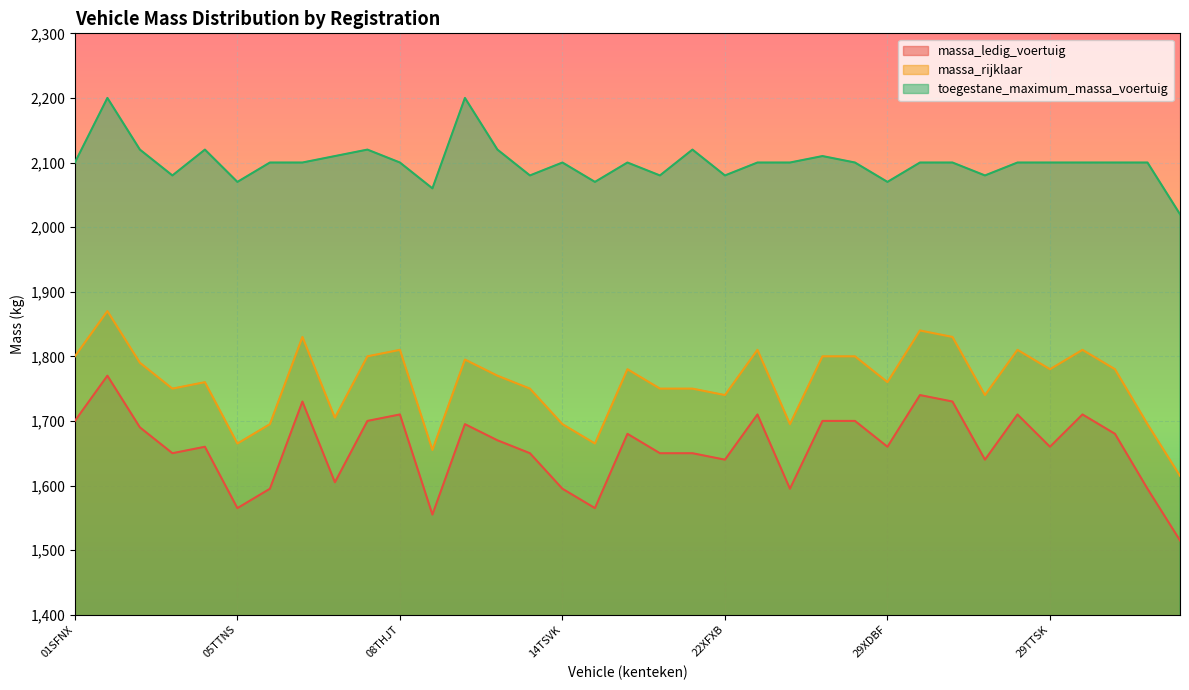

List the series in order of their peak value, highest first.

toegestane_maximum_massa_voertuig, massa_rijklaar, massa_ledig_voertuig